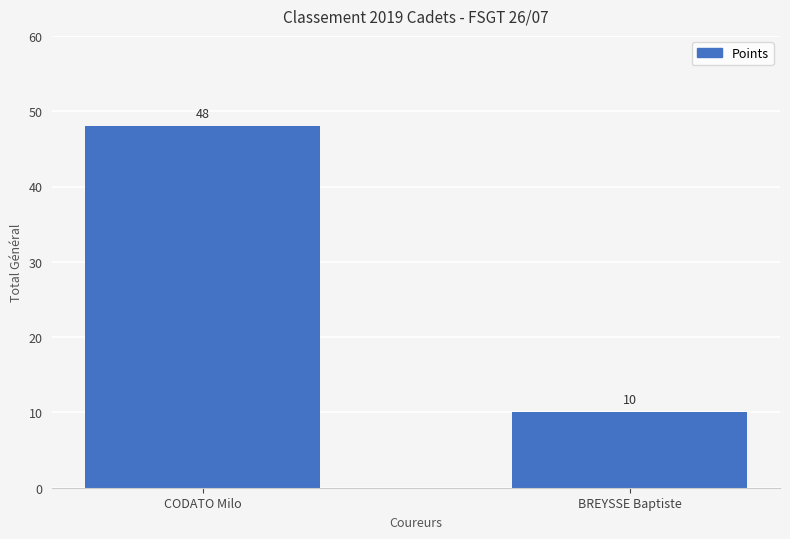

What is the sum of the values at BREYSSE Baptiste and CODATO Milo?

58